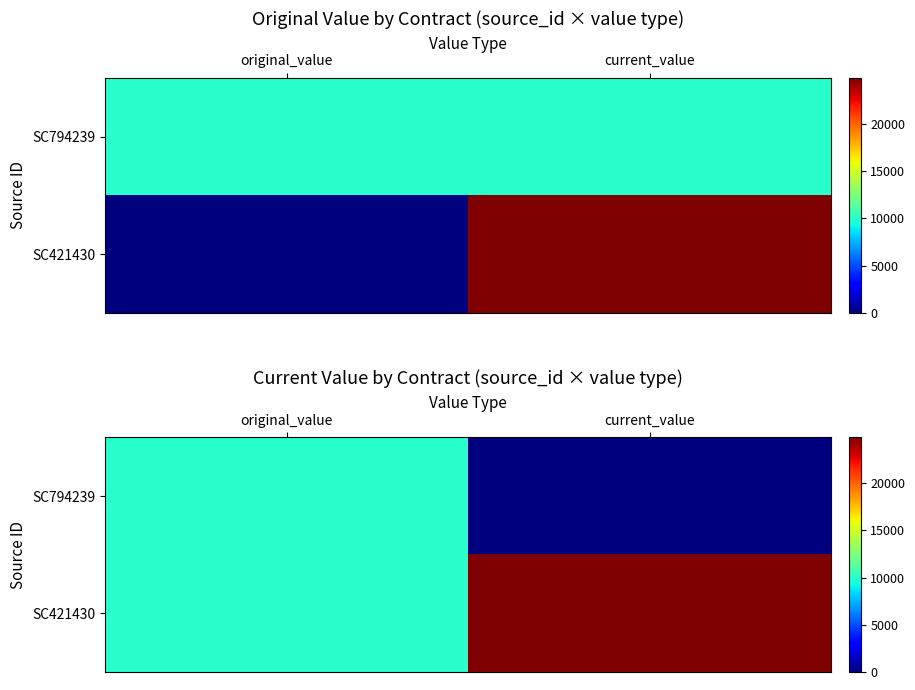

List the series in order of their peak value, highest first.

SC421430, SC794239